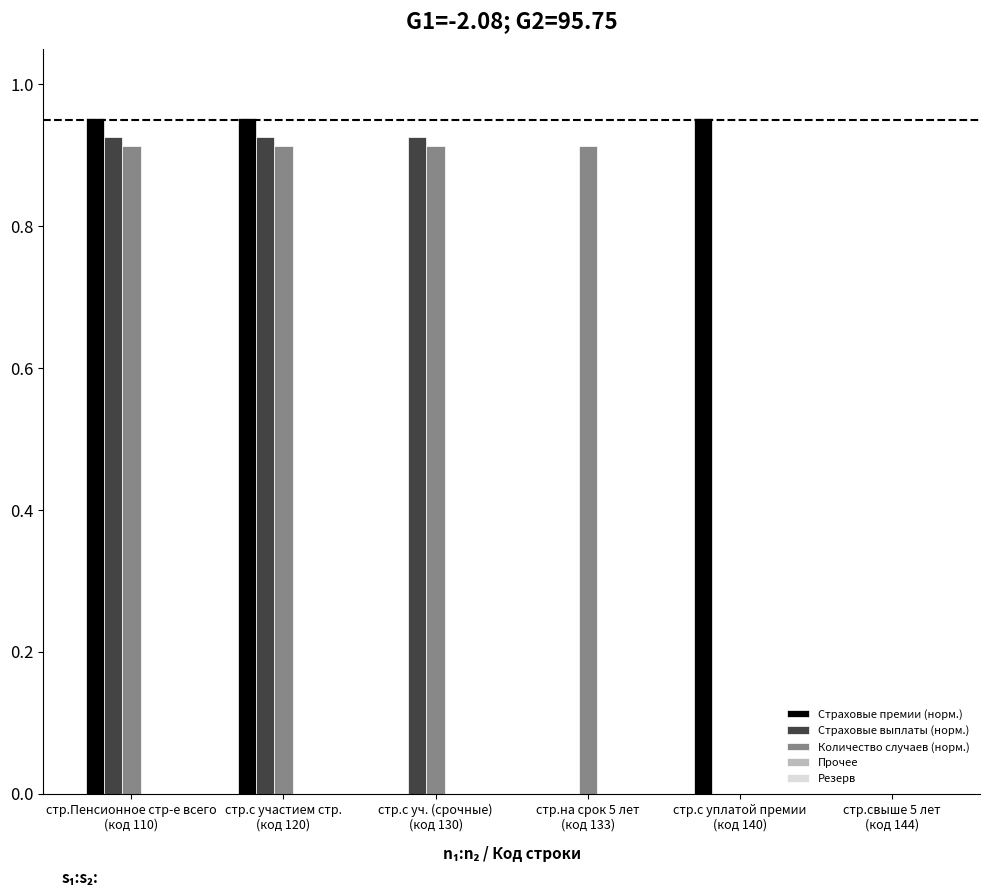

True or false: Количество случаев (норм.) has a value of -0.3 at стр.свыше 5 лет
(код 144).

False